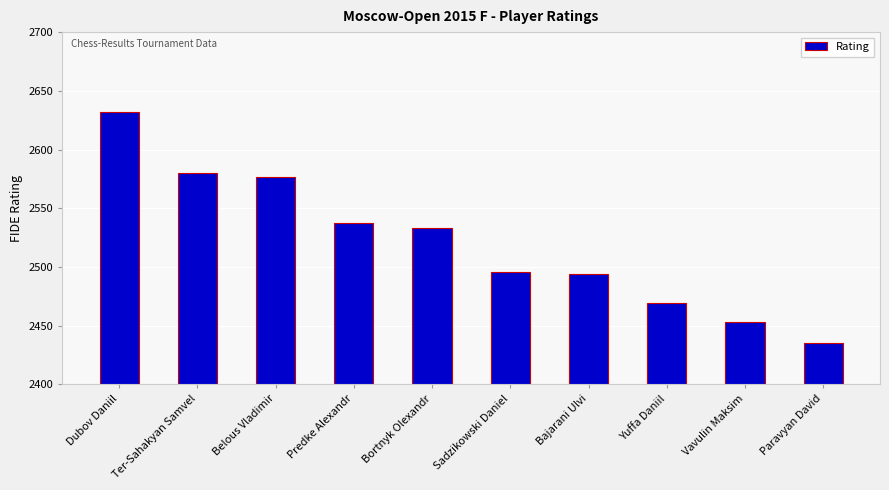

What is the approximate value at Bortnyk Olexandr?

2533